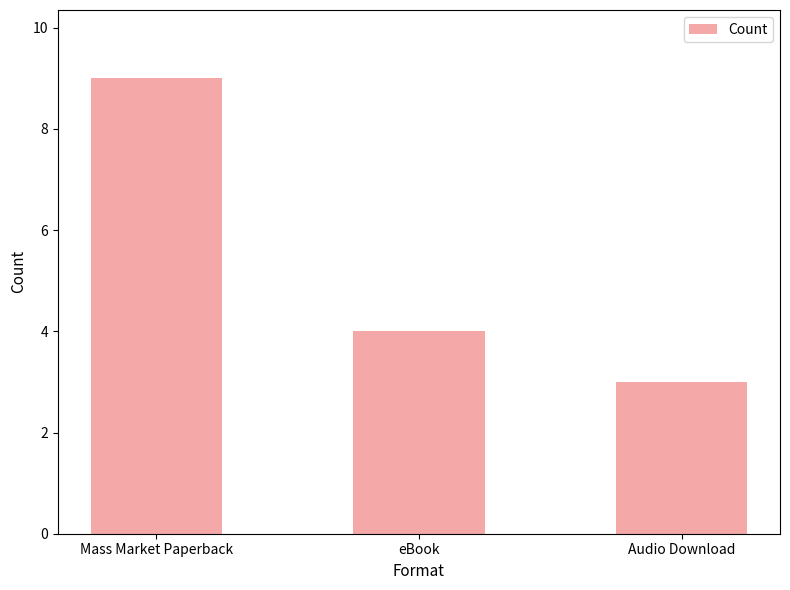

Rank the categories by value from highest to lowest.

Mass Market Paperback, eBook, Audio Download